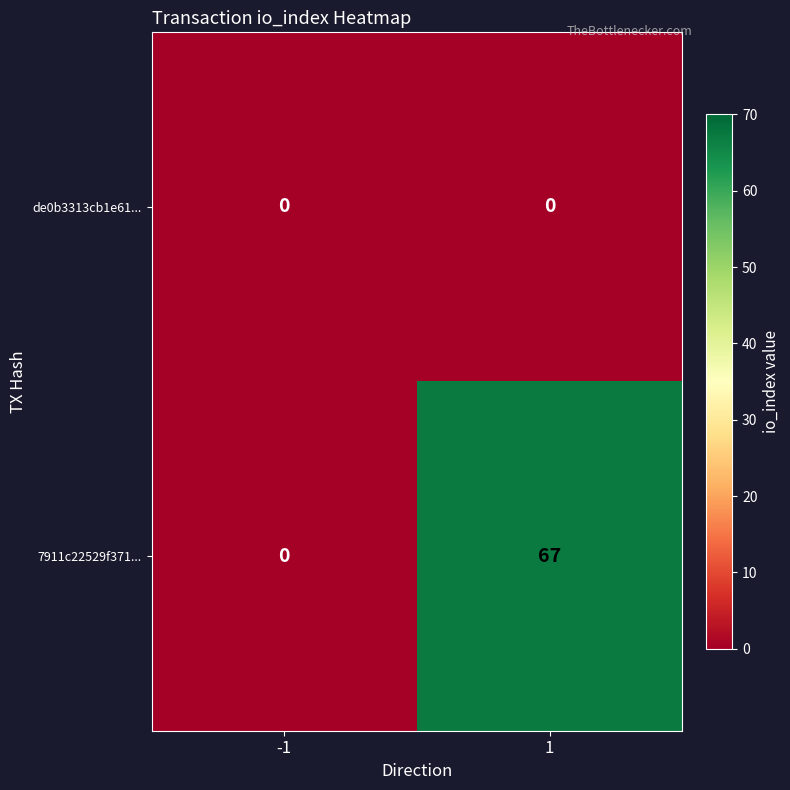

Reading right to left, what are all the values shown in this chart?

de0b3313cb1e61...: 0	0
7911c22529f371...: 67	0